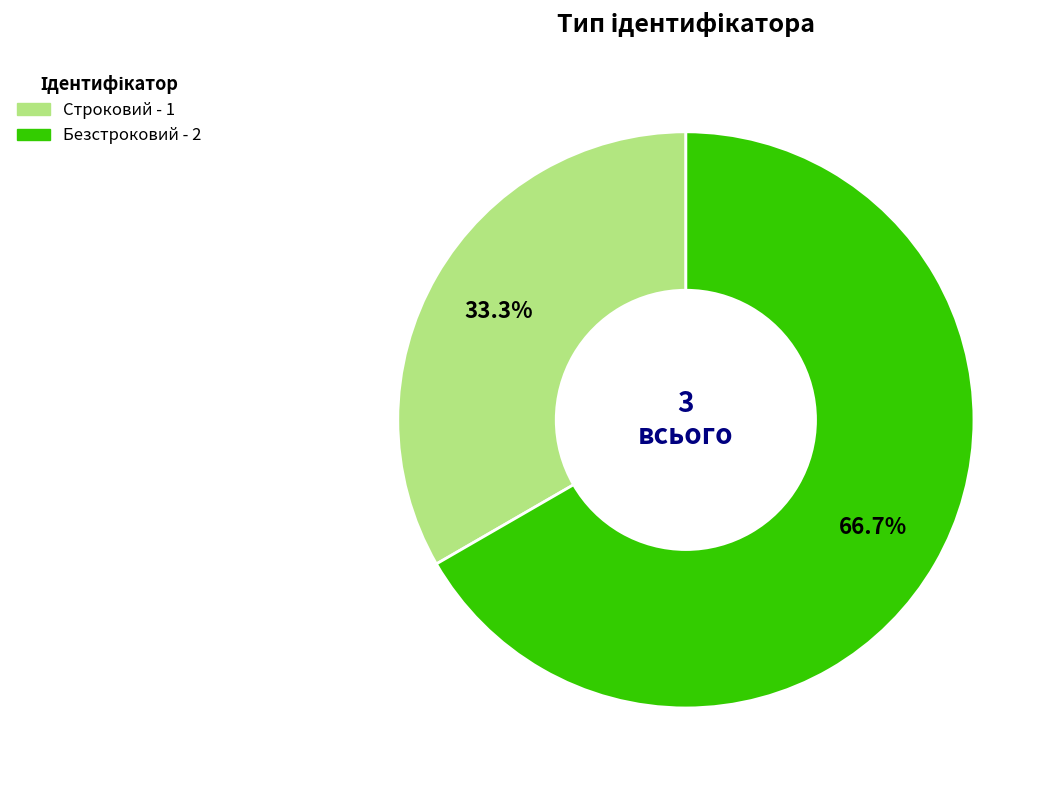

Is there any slice that represents more than half of the pie?

Yes